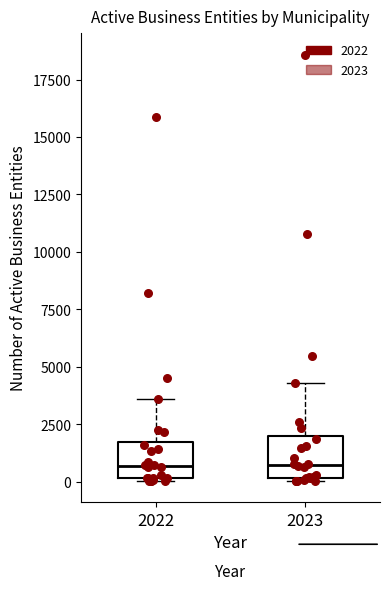

Where is the lower edge of the box at x = 2023 on the y-axis? The values are not printed on the chart, so give them approximately, as read against the axis.

0